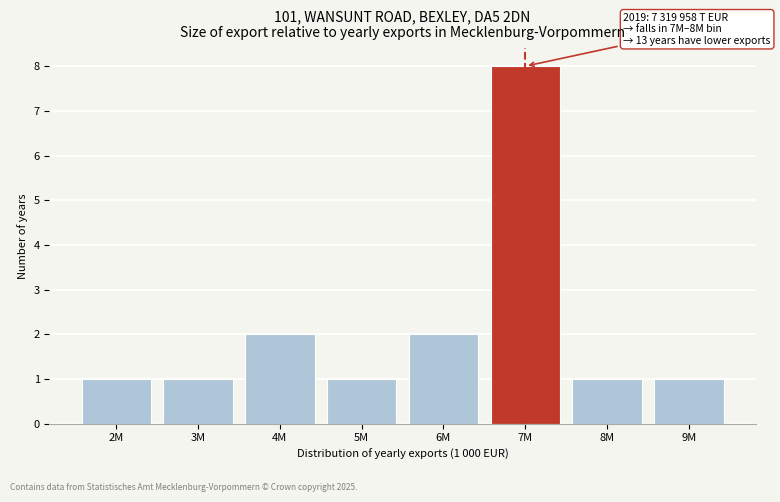

Reading left to right, what are all the values shown in this chart?

2M=1	3M=1	4M=2	5M=1	6M=2	7M=8	8M=1	9M=1